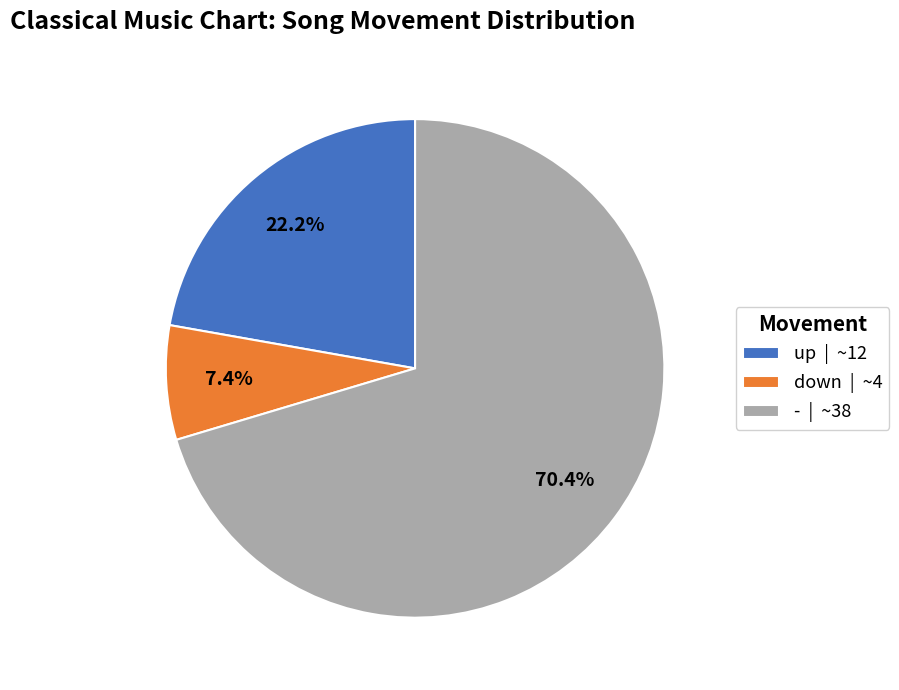

What is the largest slice in the pie chart?

-